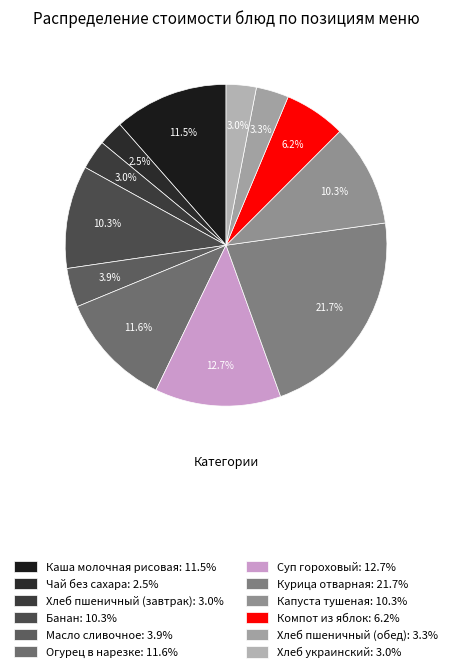

What is the largest slice in the pie chart?

Курица отварная